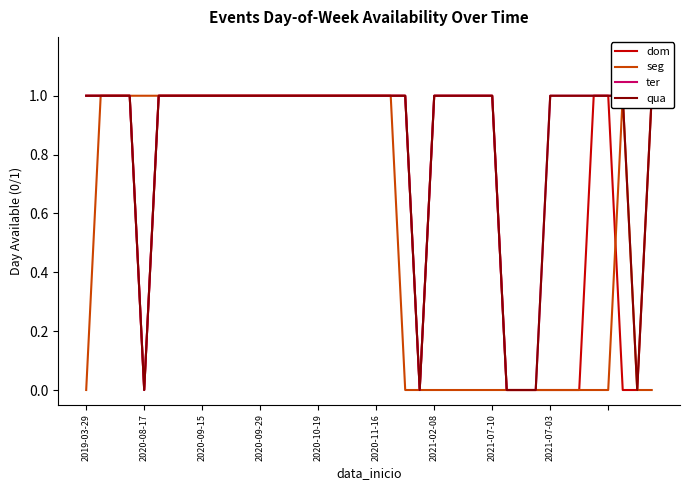

Which category has the highest value across all series?

2019-03-29